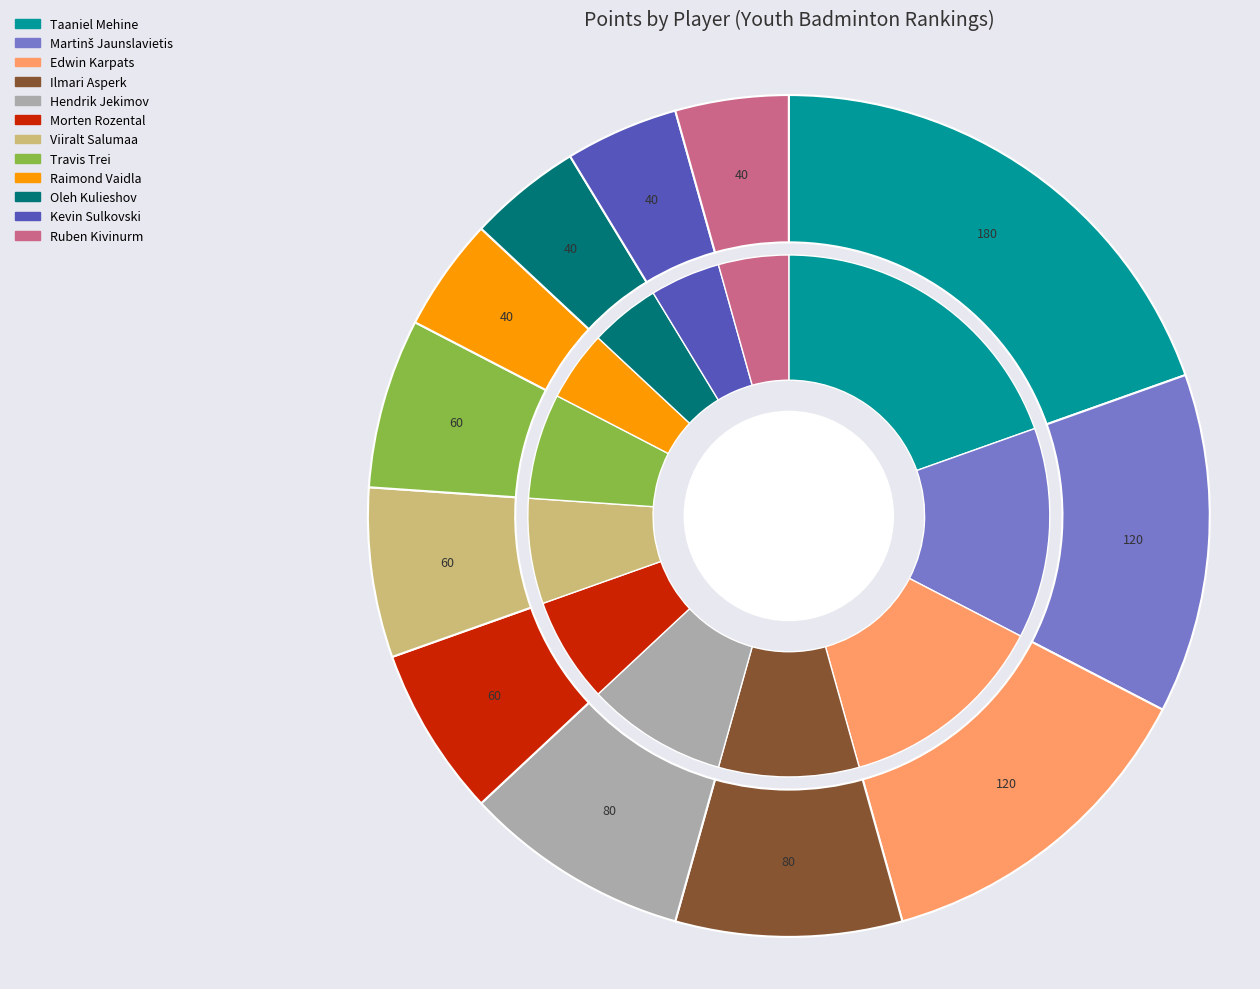

Count the number of slices in the pie.

12